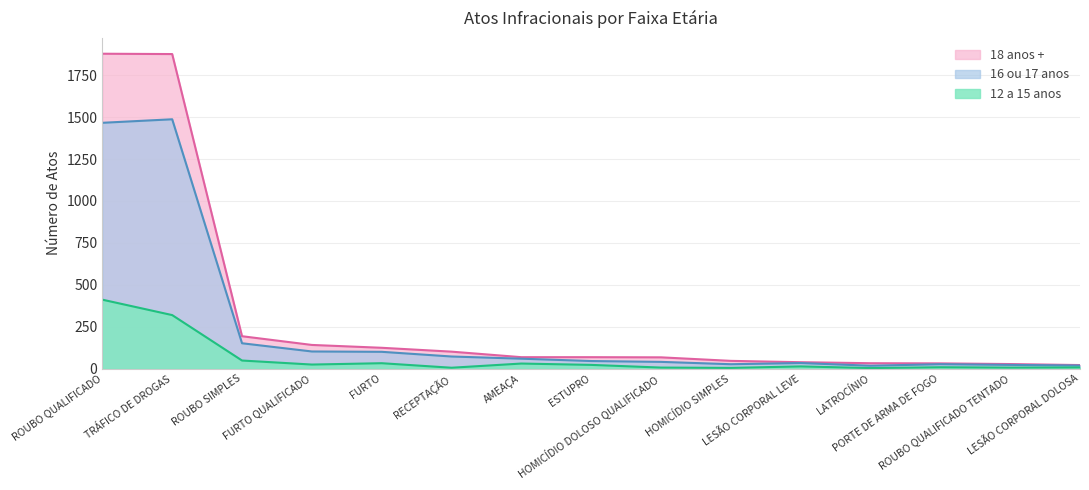

What is the difference between the maximum and minimum values in the 18 anos + series?

1857